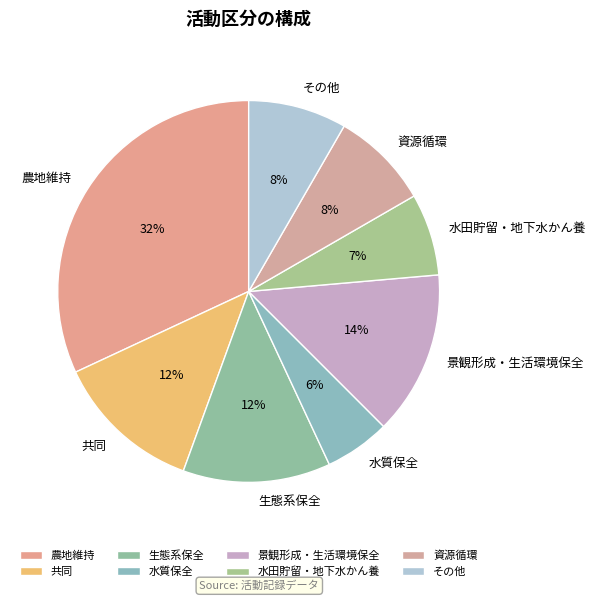

How many segments does this pie chart have?

8